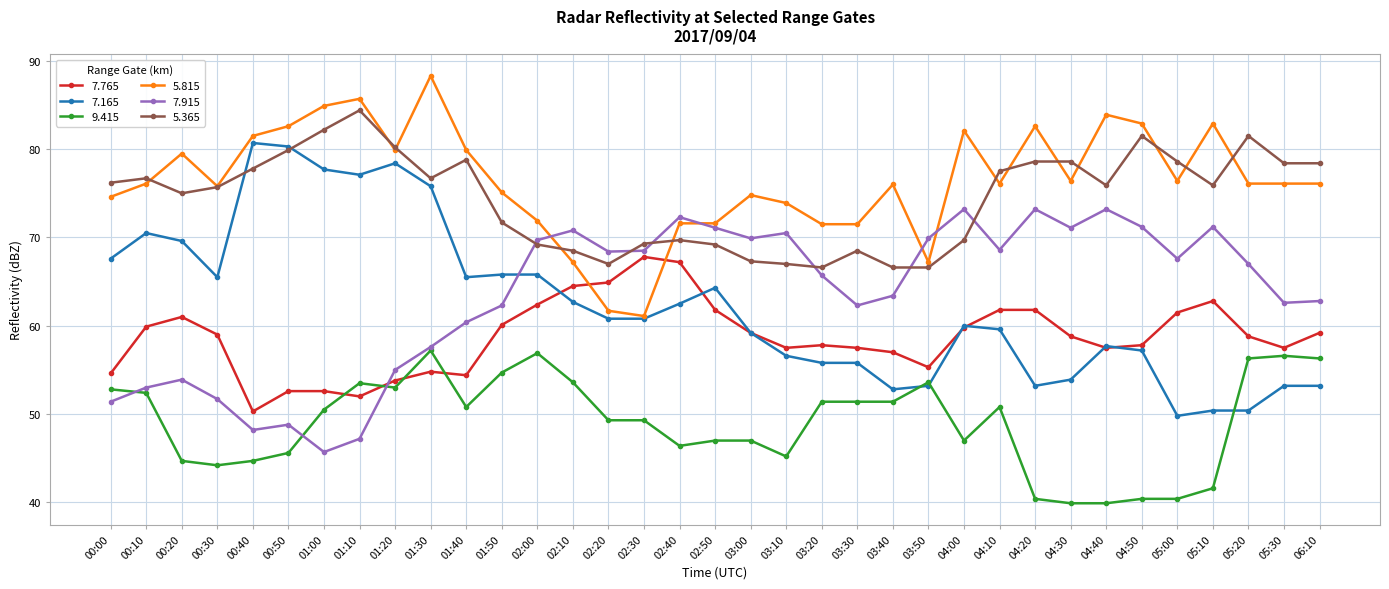

Is this an area chart (filled region under the line)?

No